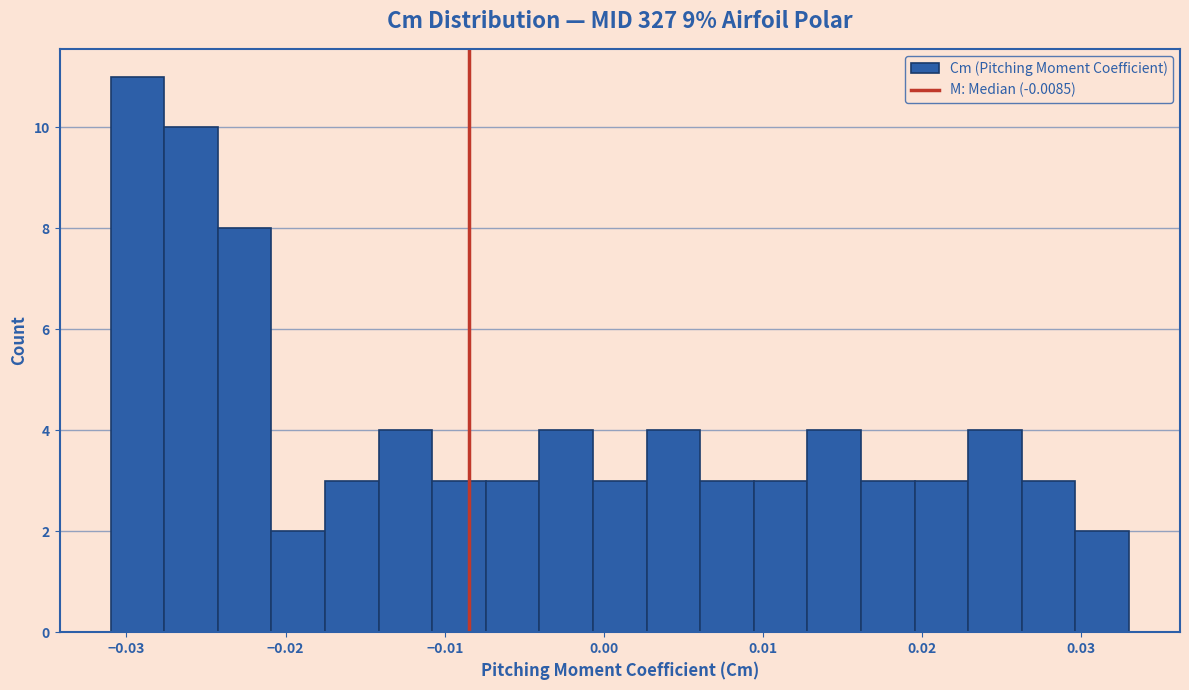

Read against the x-axis, roughly where is the centre of the tallest bar?

-0.029